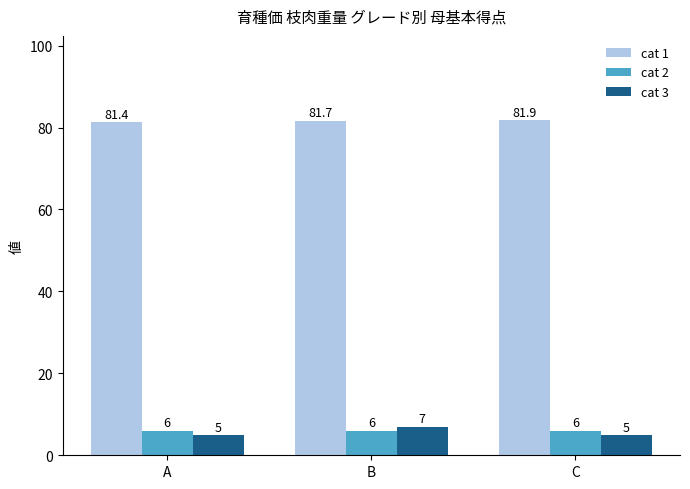

How many bars are there in total?

9